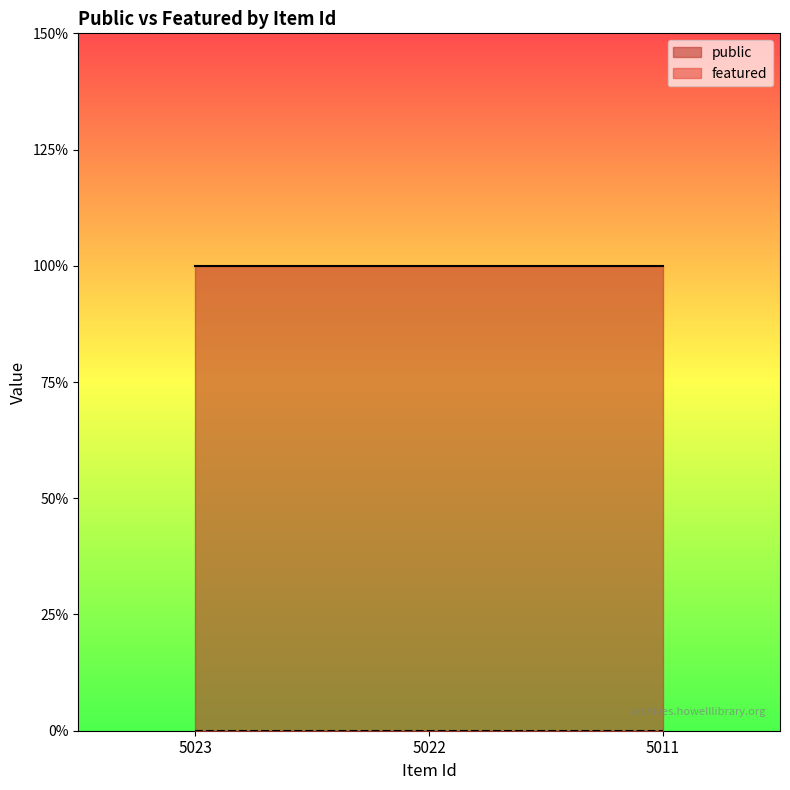

Between 5011 and 5023, which is larger?

5011